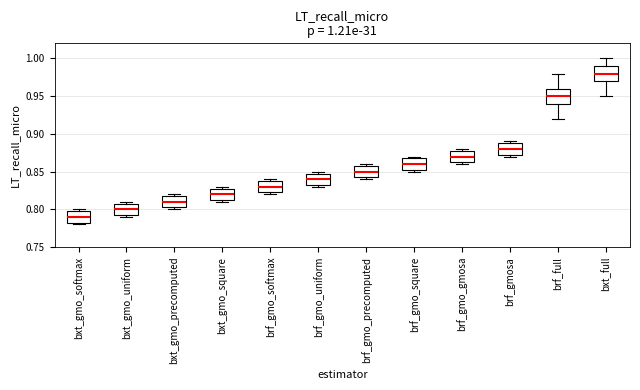

Which box has the highest median line?

bxt_full